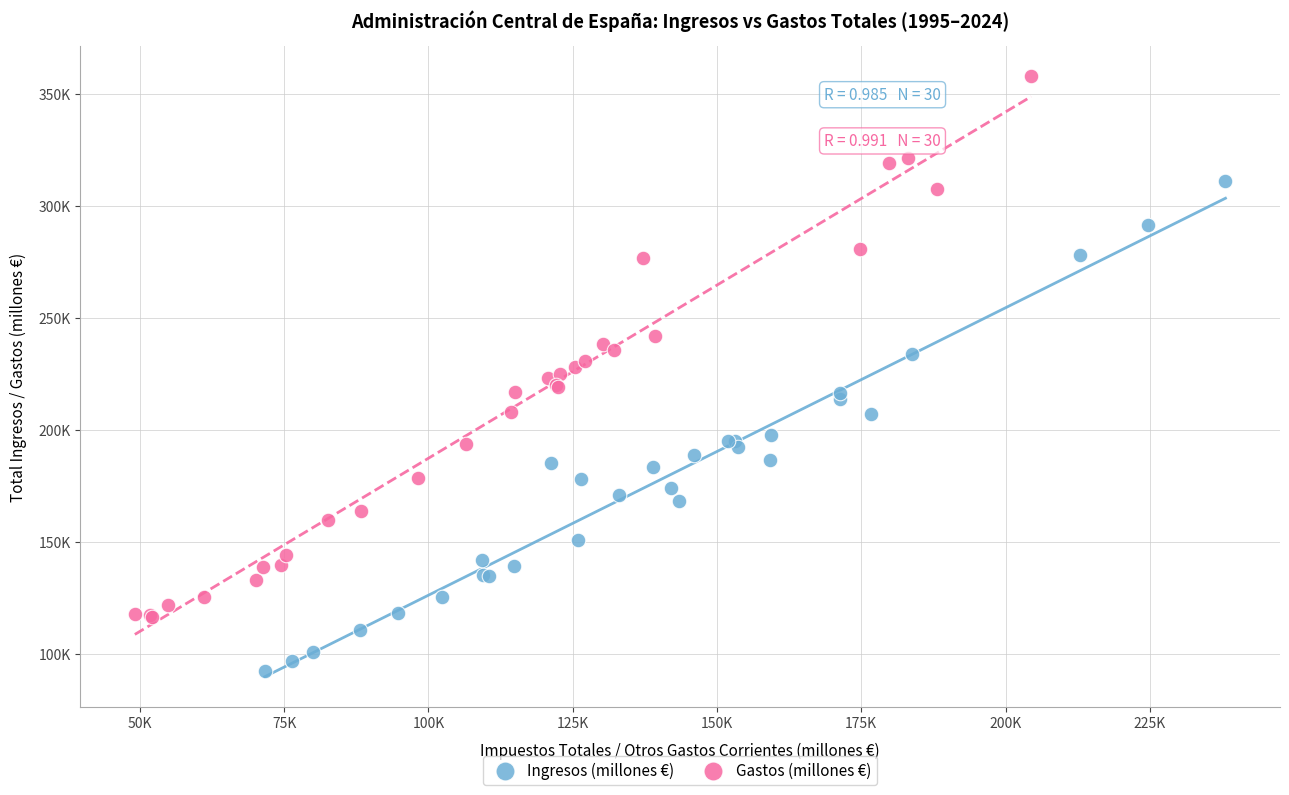

What are all the series names shown in the legend?

Ingresos (millones €), Gastos (millones €)